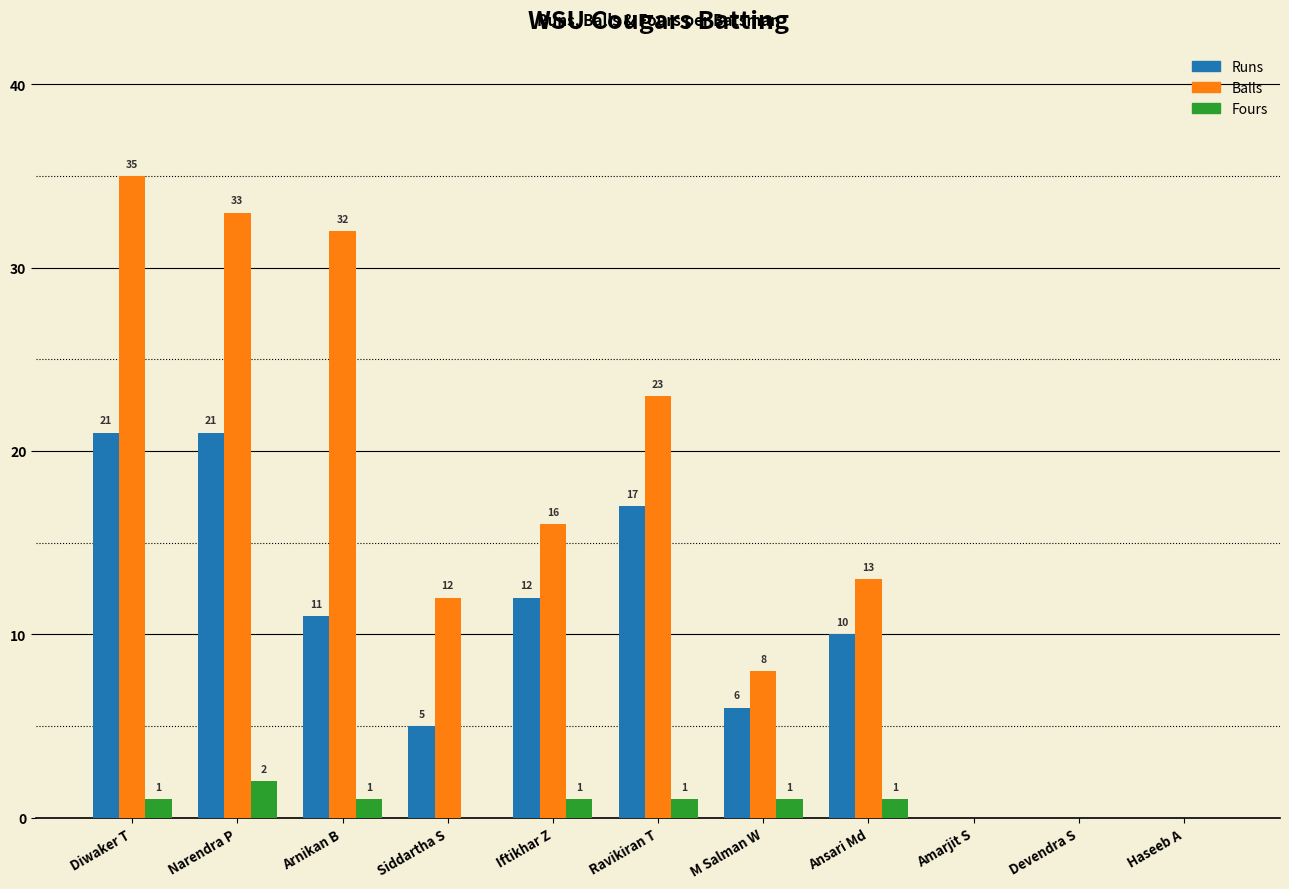

What are all the series names shown in the legend?

Runs, Balls, Fours